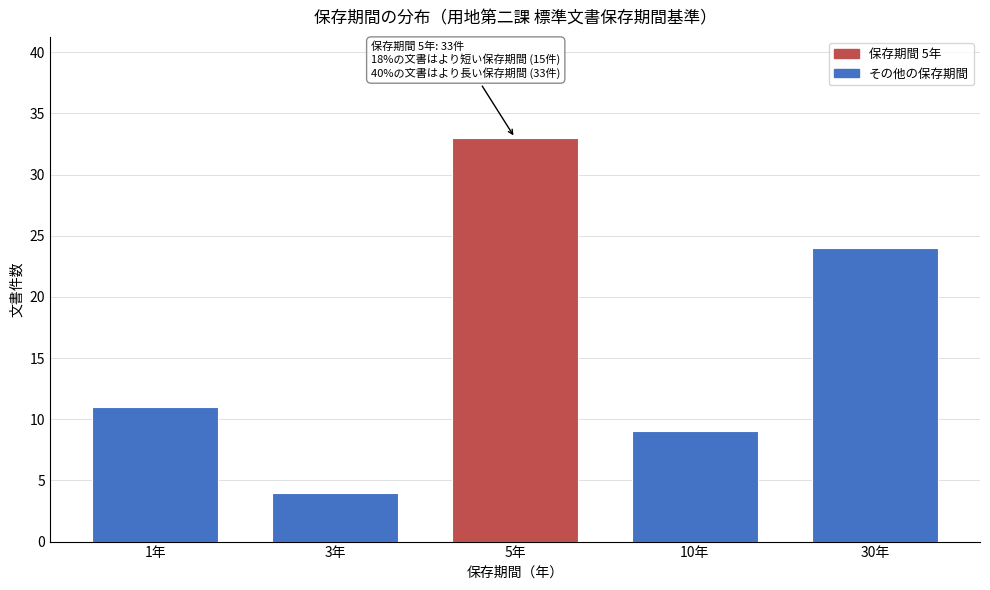

Reading right to left, transcribe all the data shown in this chart.

24	9	33	4	11